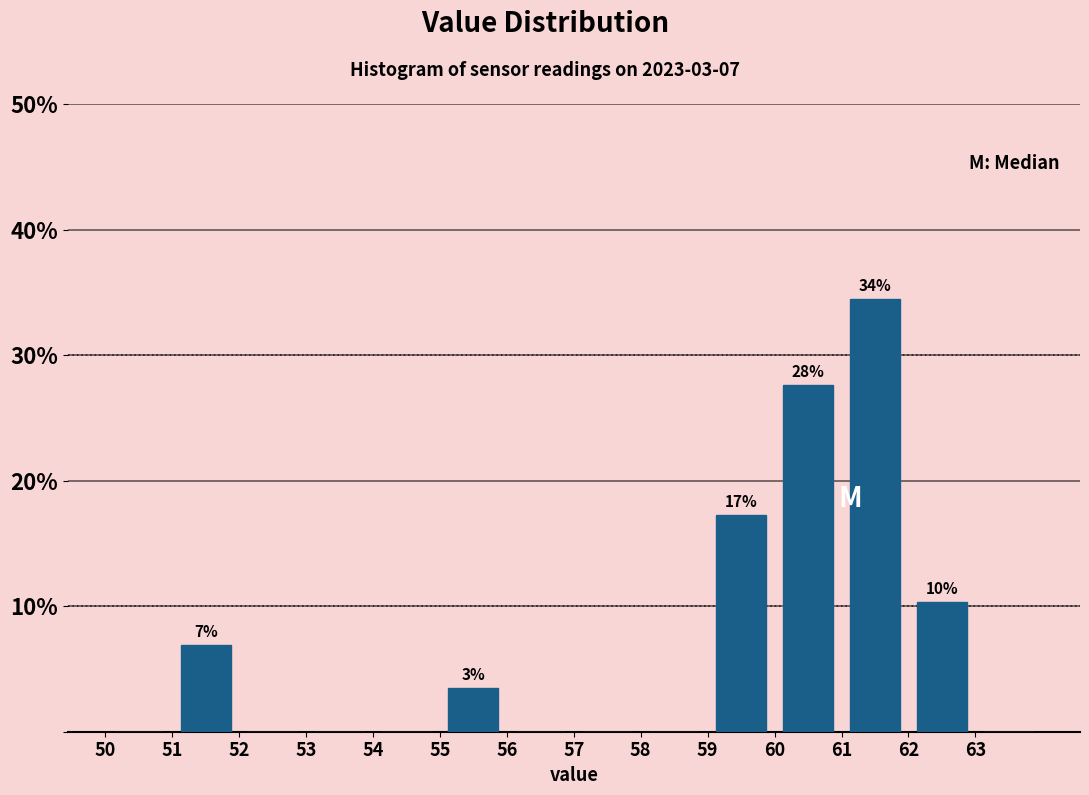

Over which range of the x-axis is the bar tallest?

61 to 62